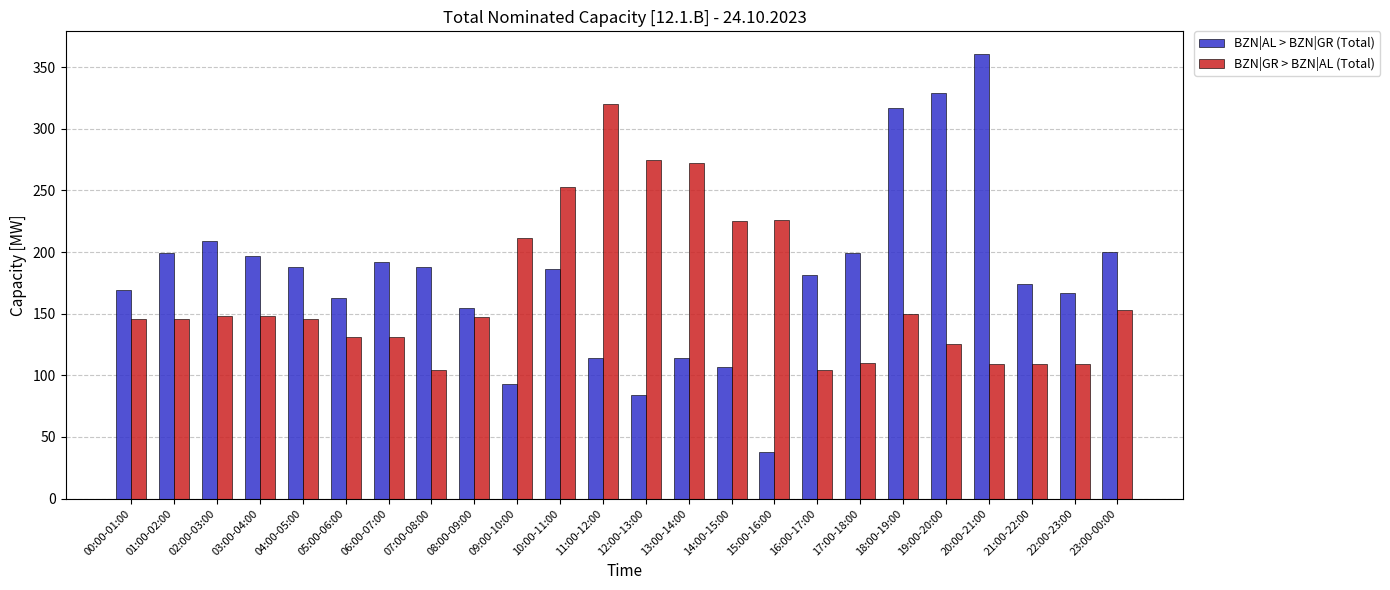

What is the value of the BZN|AL > BZN|GR (Total) bar at the 10th from the left?

93